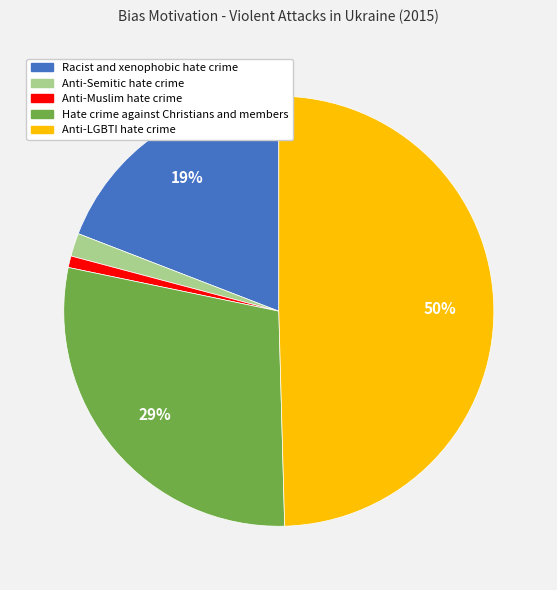

To the nearest percent, what is the difference between the largest and smallest slice percentages?

49%